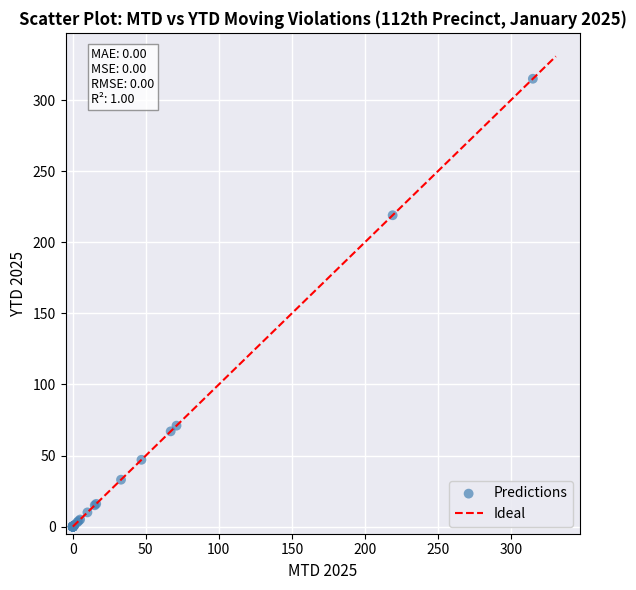

What Y value in the scatter plot is closest to 157?

219